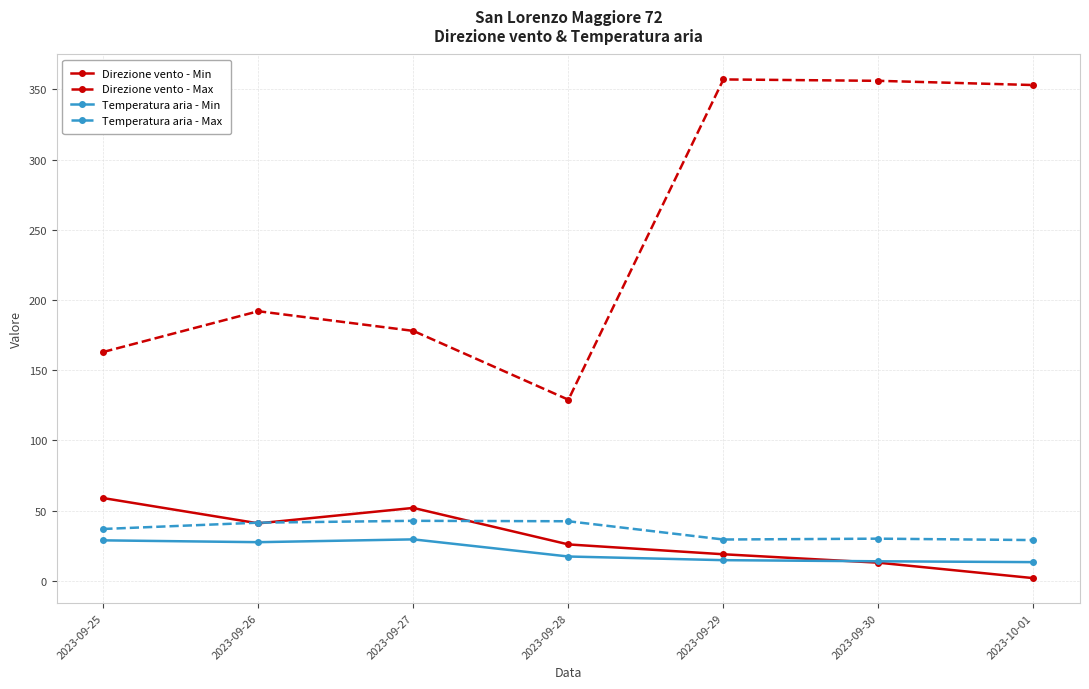

How many values in the Temperatura aria - Max series are below 37?

3